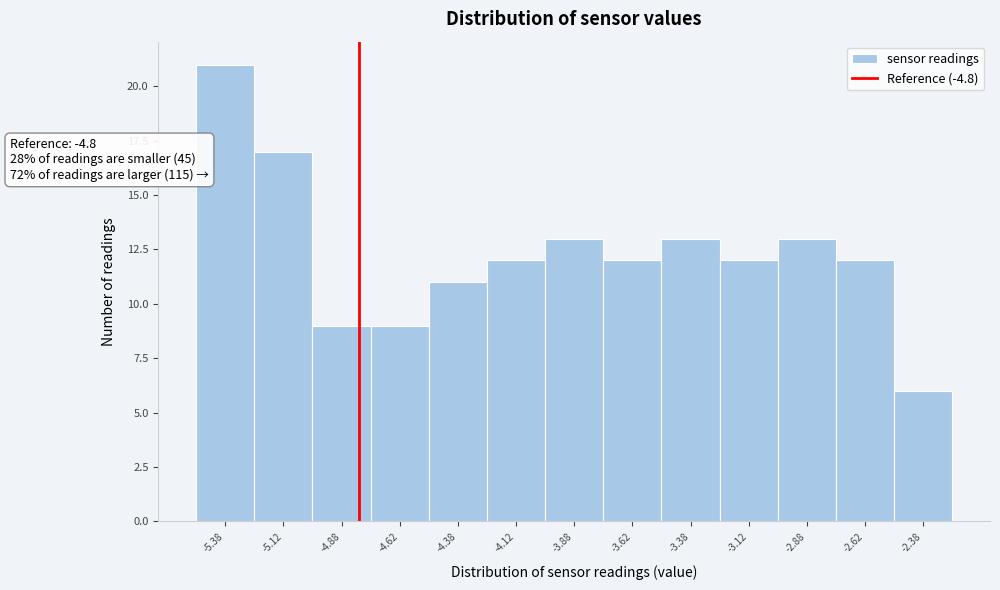

Which range on the x-axis has the tallest bar?

-5.50 to -5.25